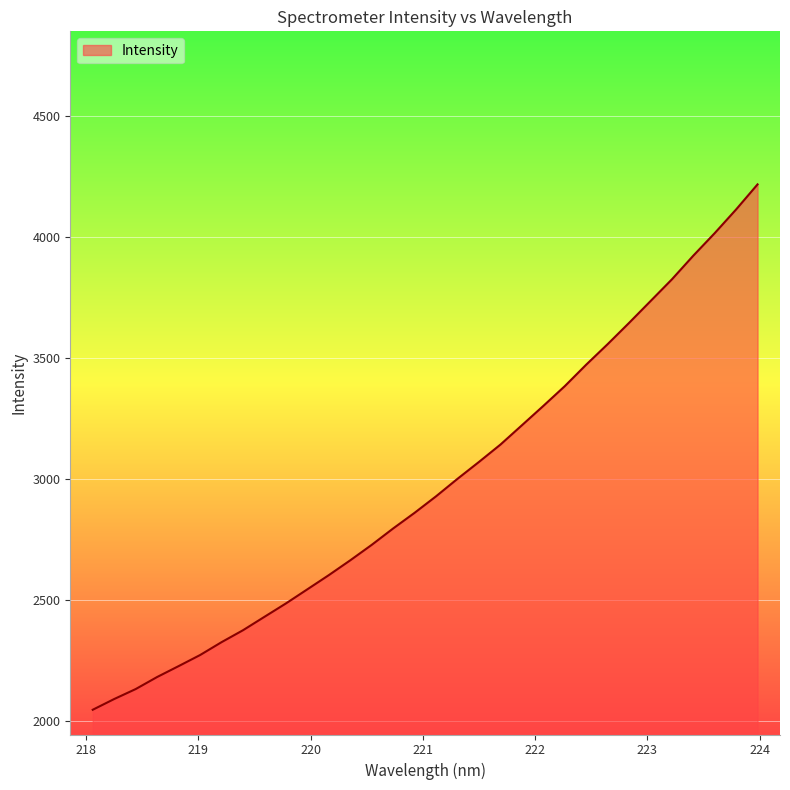

What is the greatest value displayed?

4219.0